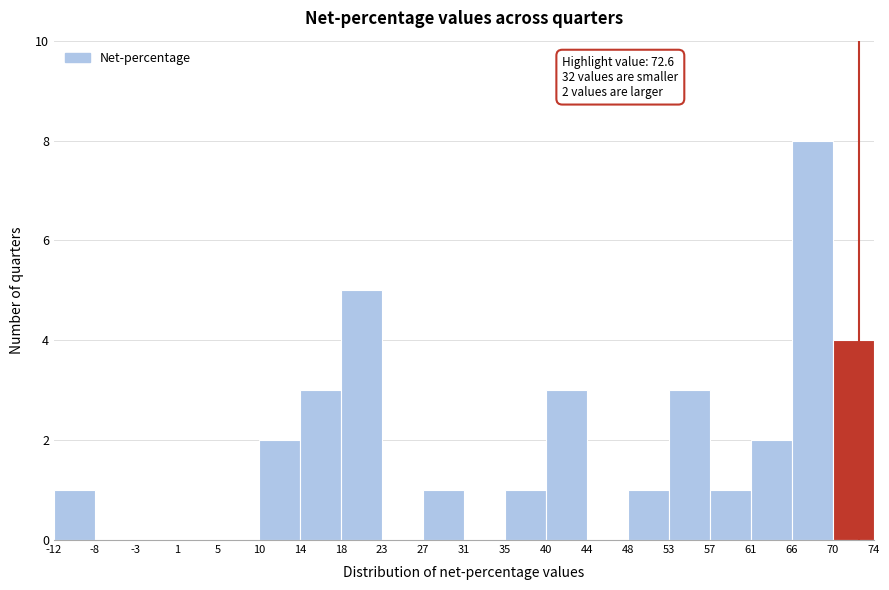

Which range on the x-axis has the tallest bar?

66 to 70